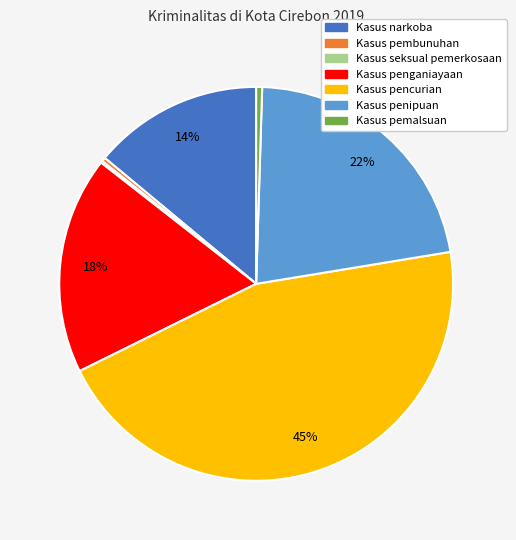

What is the ratio of the value at Kasus narkoba to the value at Kasus penipuan?

0.6